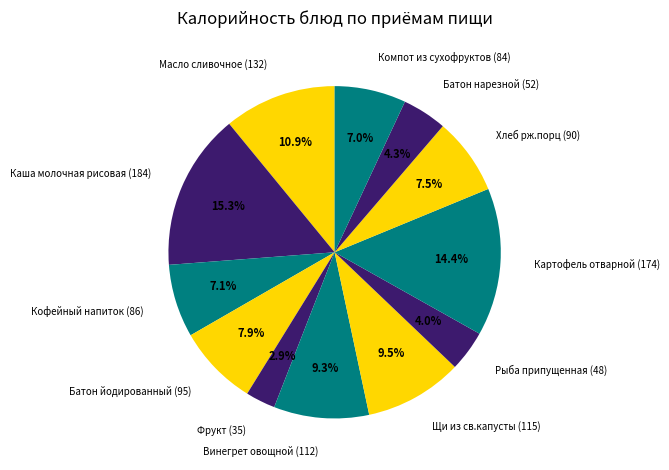

What is the smallest slice in the pie chart?

Фрукт